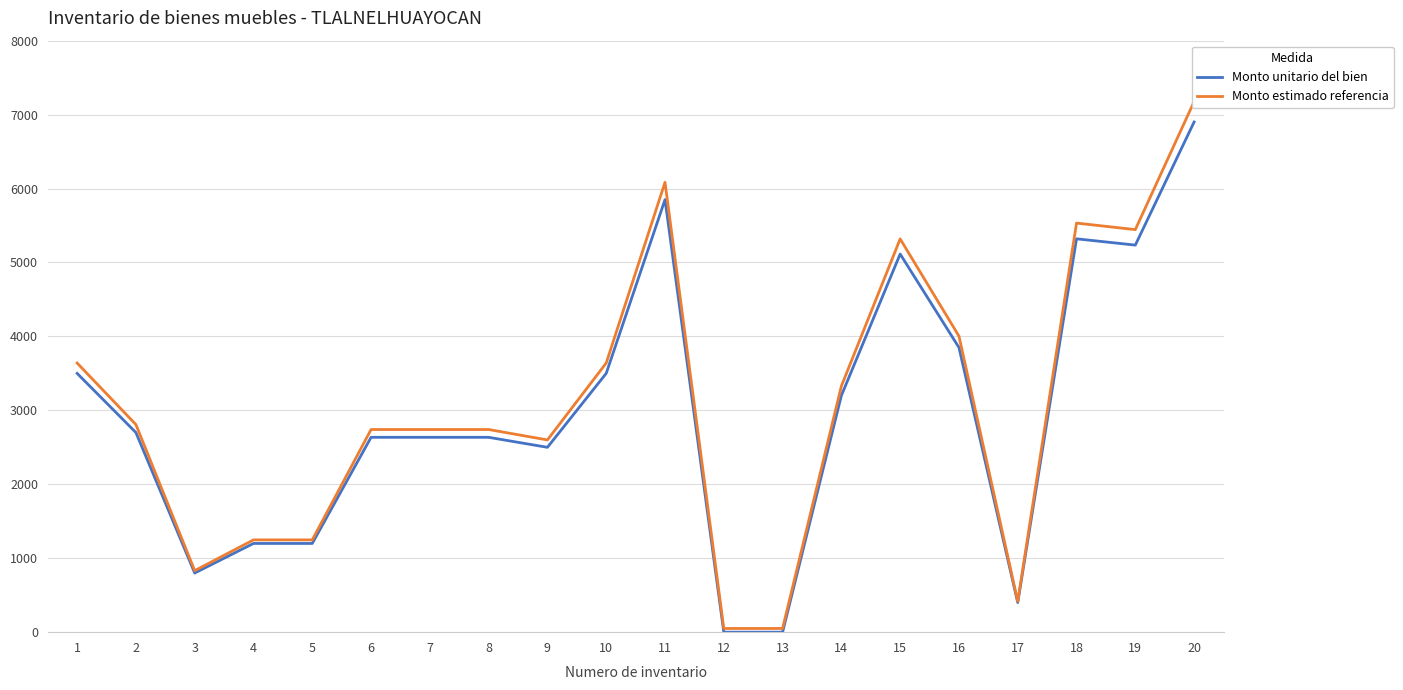

At which label does Monto estimado referencia reach its minimum?

12